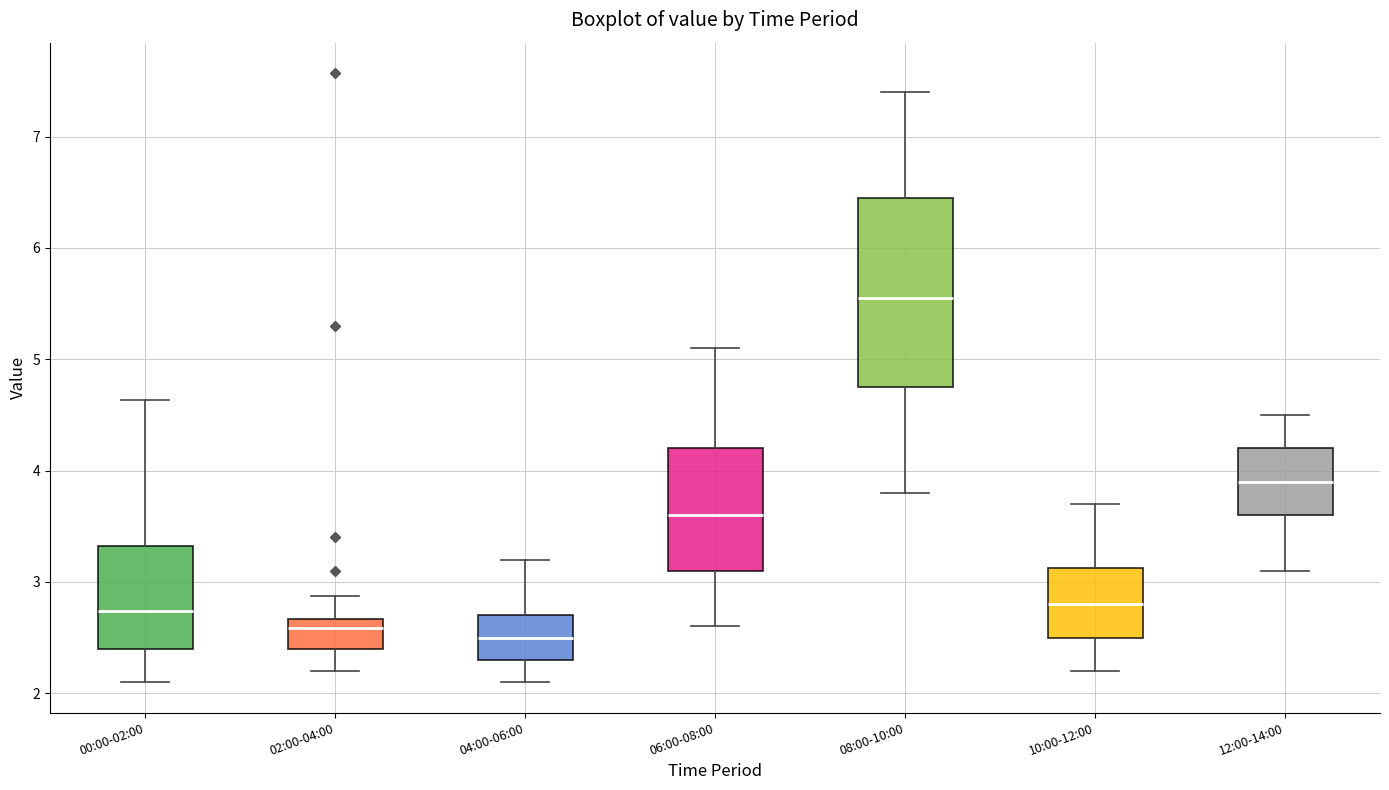

Where is the upper edge of the box for 06:00-08:00 on the y-axis? The values are not printed on the chart, so give them approximately, as read against the axis.

4.2